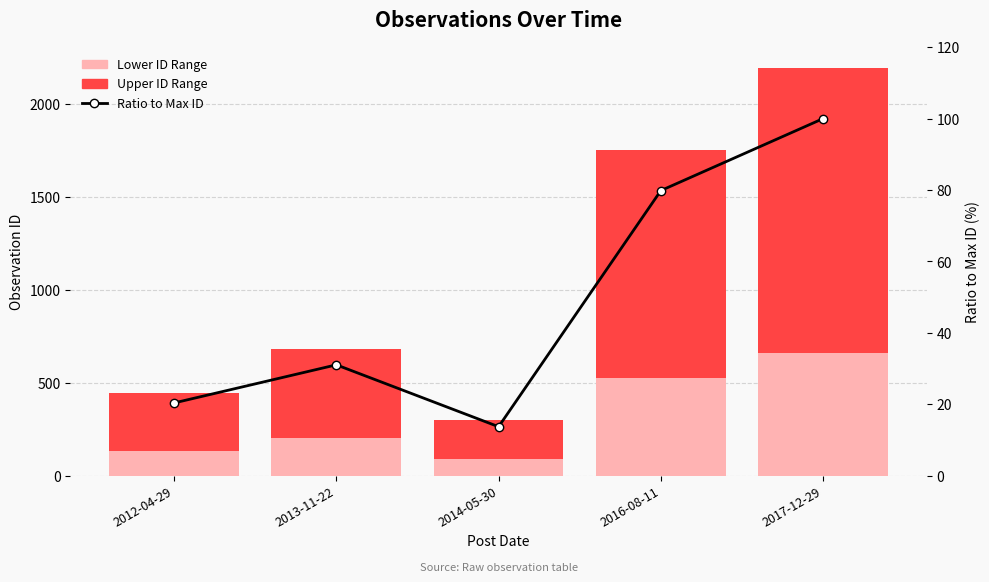

What position from the left is 2016-08-11?

4